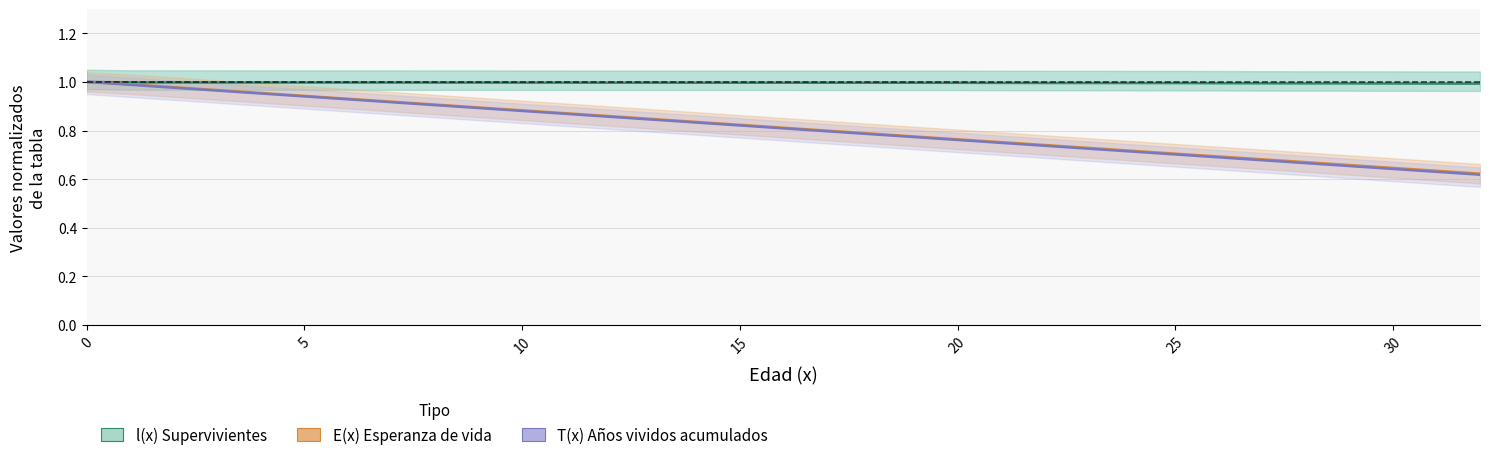

What is the value of the T(x) Años vividos acumulados point at the 10th from the left?

0.9